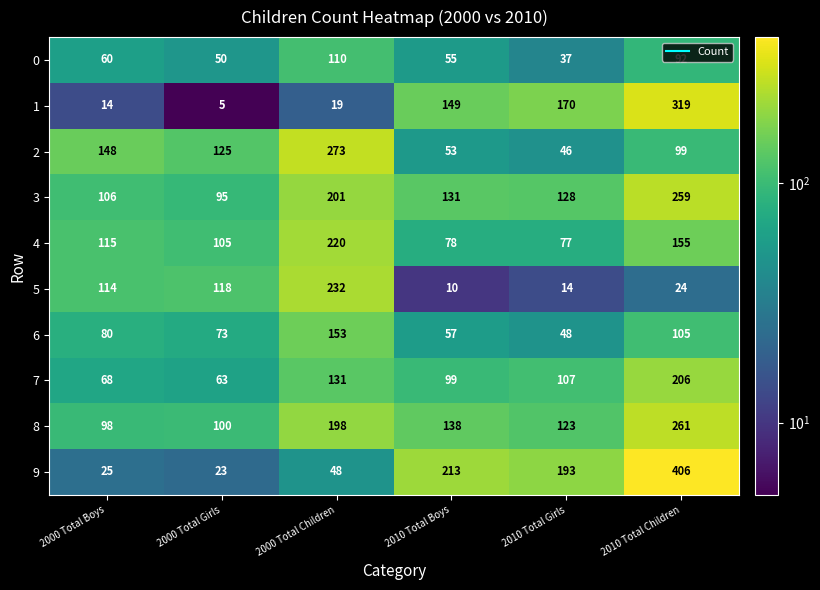

What is the difference between the second highest and second lowest values in the 6 series?

48